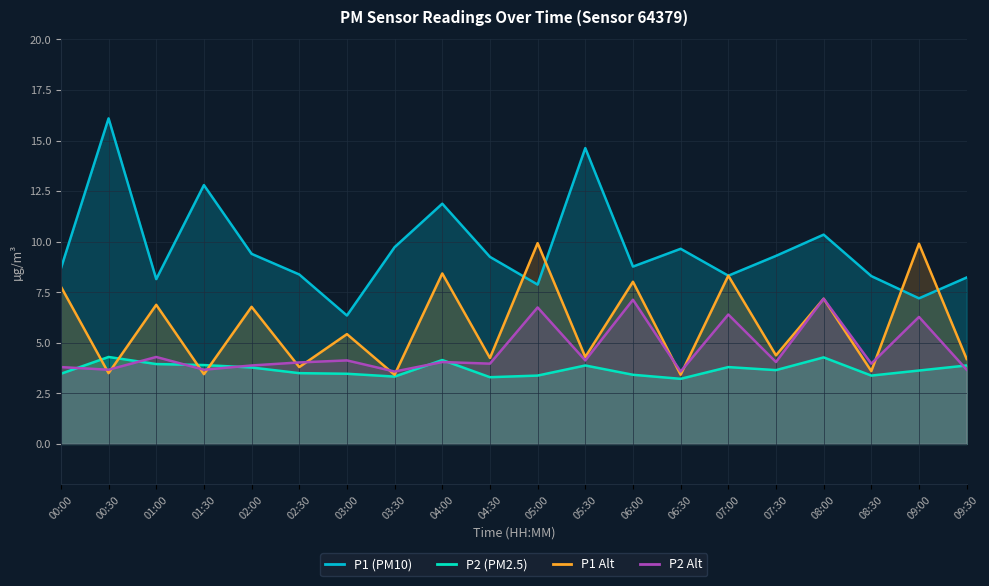

Rank the series by their average value, from highest to lowest.

P1, P1_smooth, P2_smooth, P2